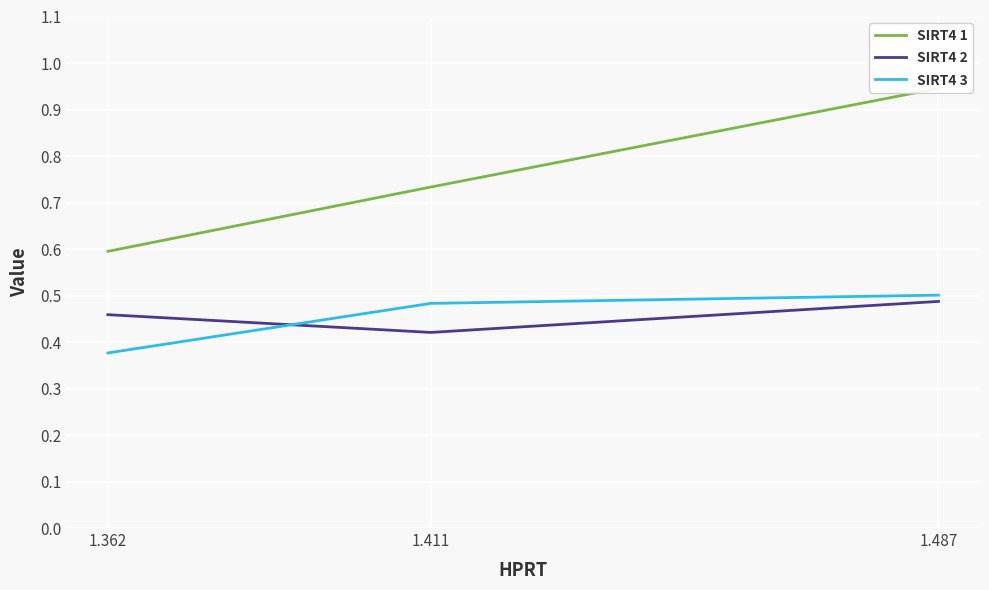

At which category does the chart reach its peak across all series?

1.487